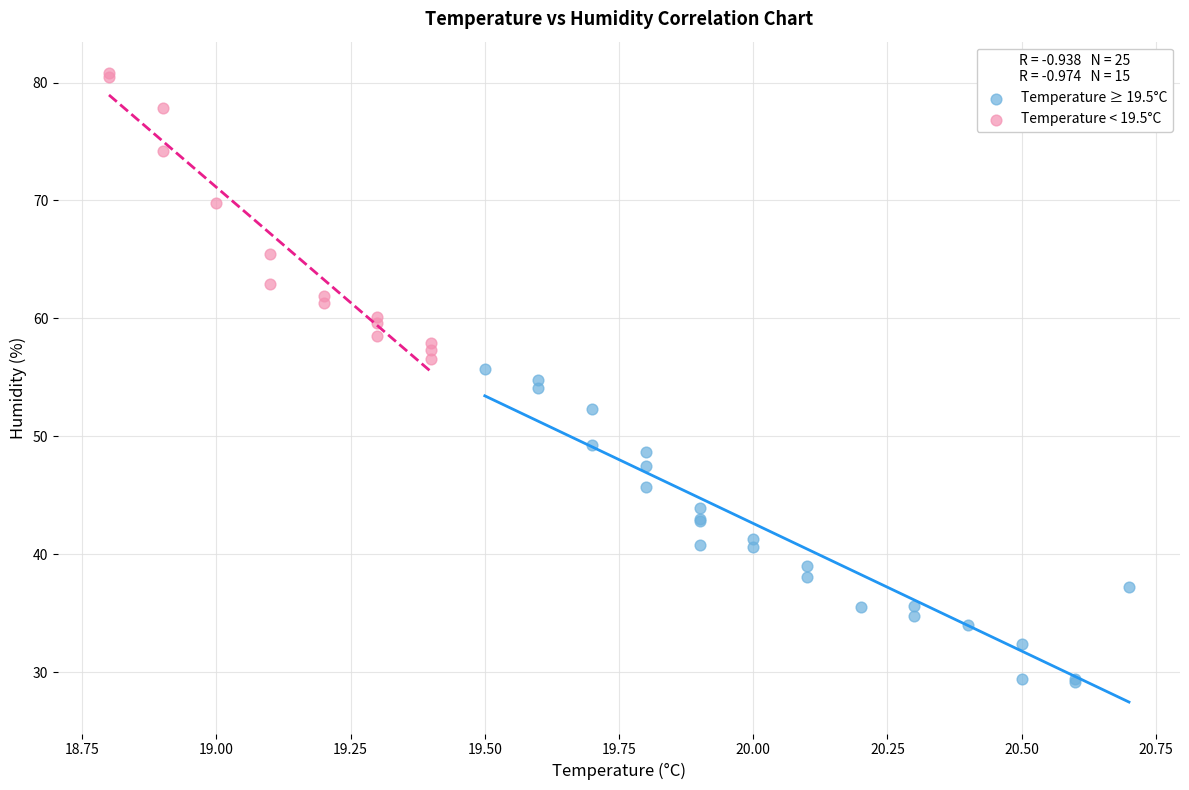

Which series reaches the minimum Y coordinate?

Temperature ≥ 19.5°C